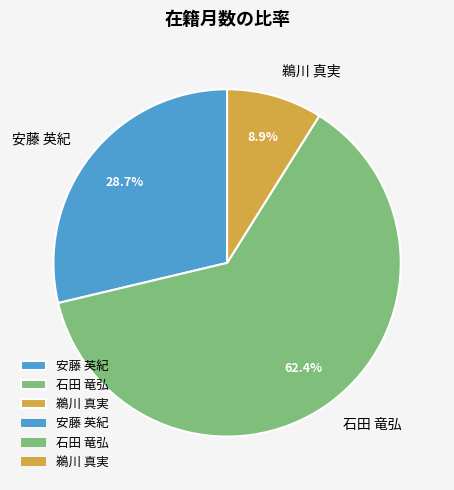

To the nearest percent, what is the combined percentage of 鵜川 真実 and 石田 竜弘?

71%